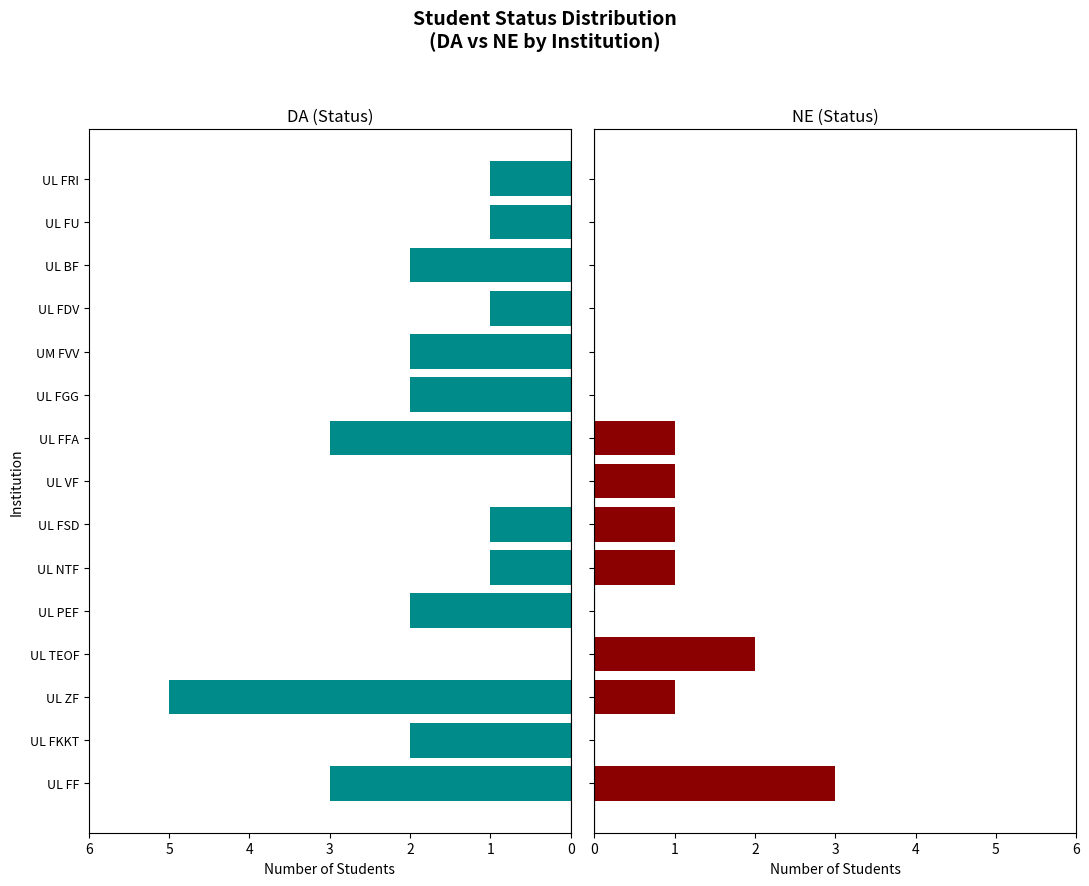

What is the difference between the maximum and minimum values in the NE series?

3